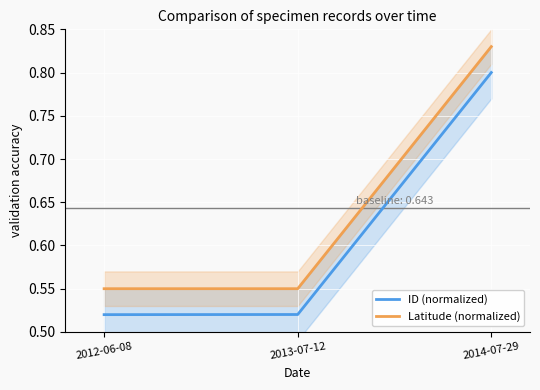

Is it true that Latitude (normalized) equals 0.6 at 2013-07-12?

True